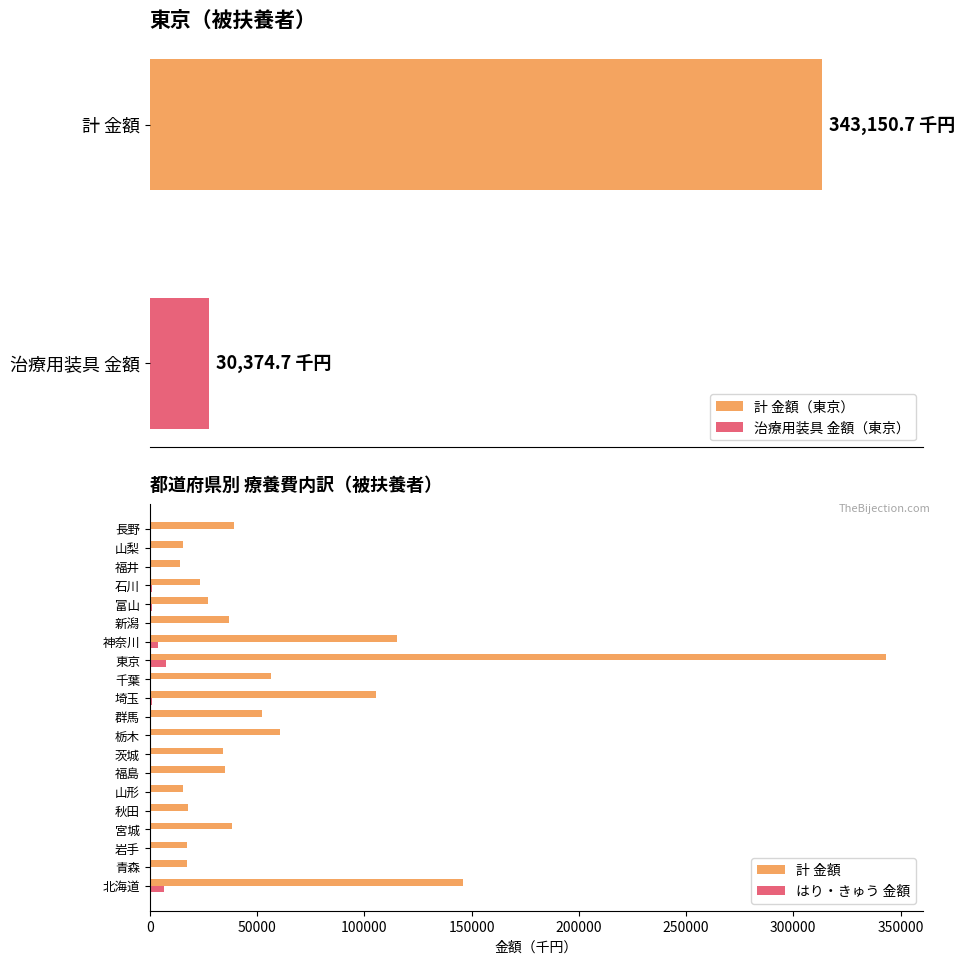

What is the sum of all はり・きゅう 金額 values?

25225.9